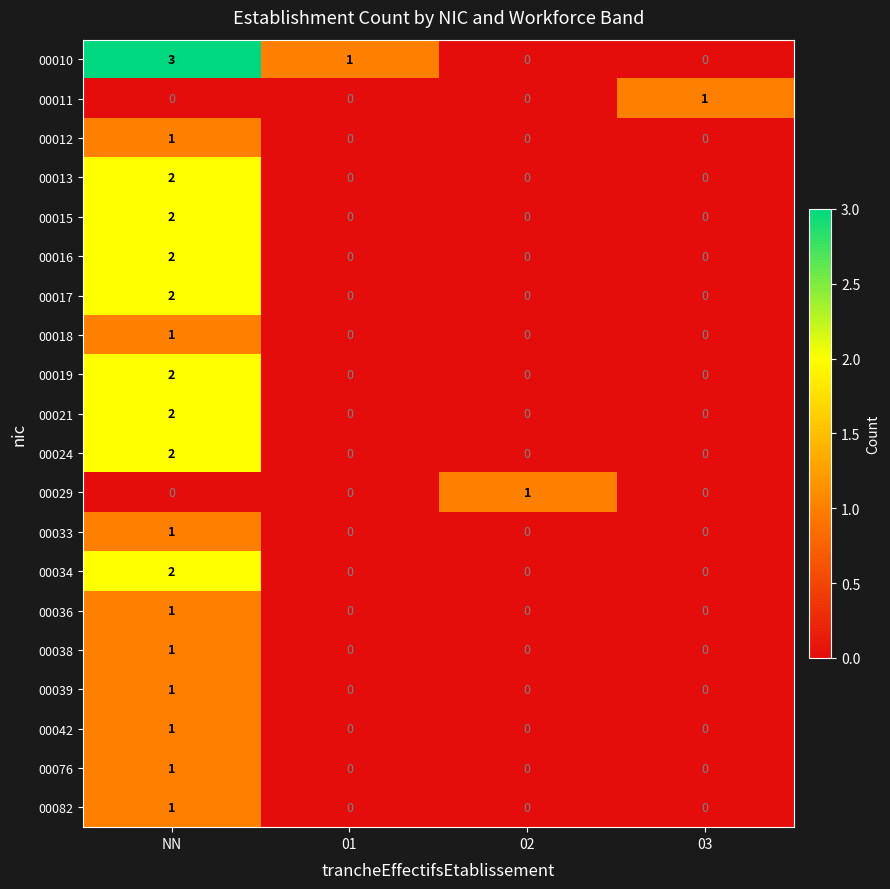

Which series changed the most between NN and 02?

00010